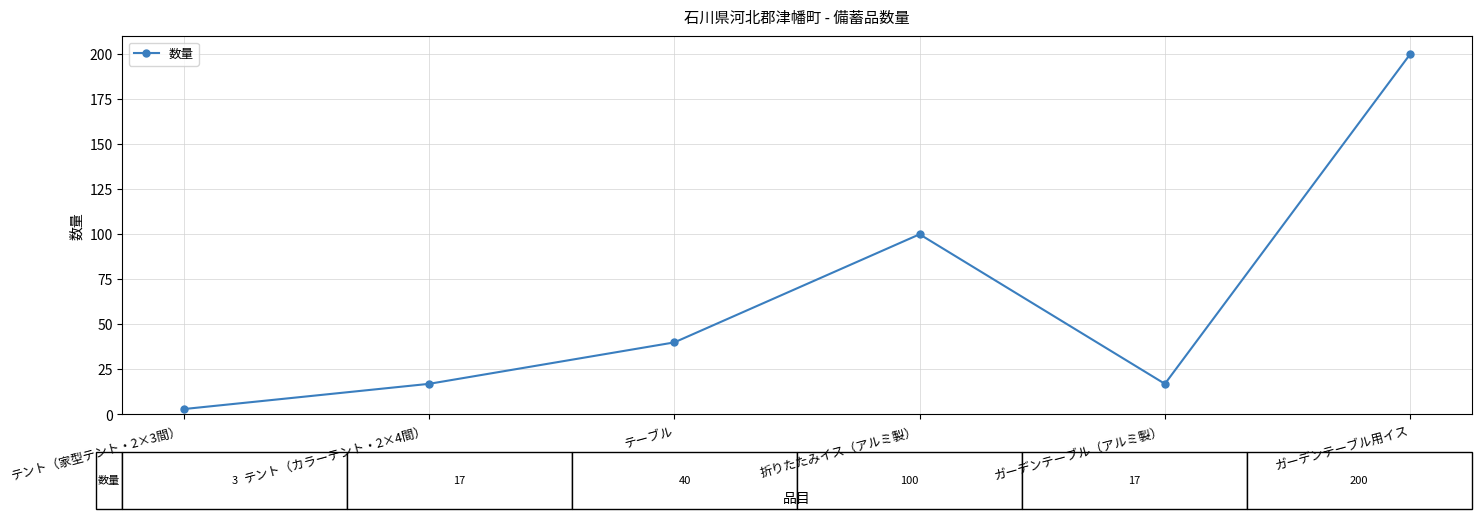

Reading left to right, transcribe all the data shown in this chart.

テント（家型テント・2×3間）=3	テント（カラーテント・2×4間）=17	テーブル=40	折りたたみイス（アルミ製）=100	ガーデンテーブル（アルミ製）=17	ガーデンテーブル用イス=200